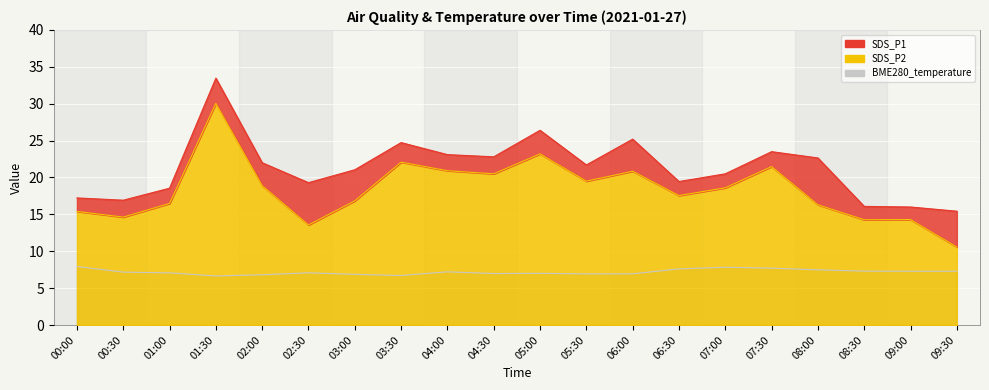

What is the label of the 16th point from the left?

07:30